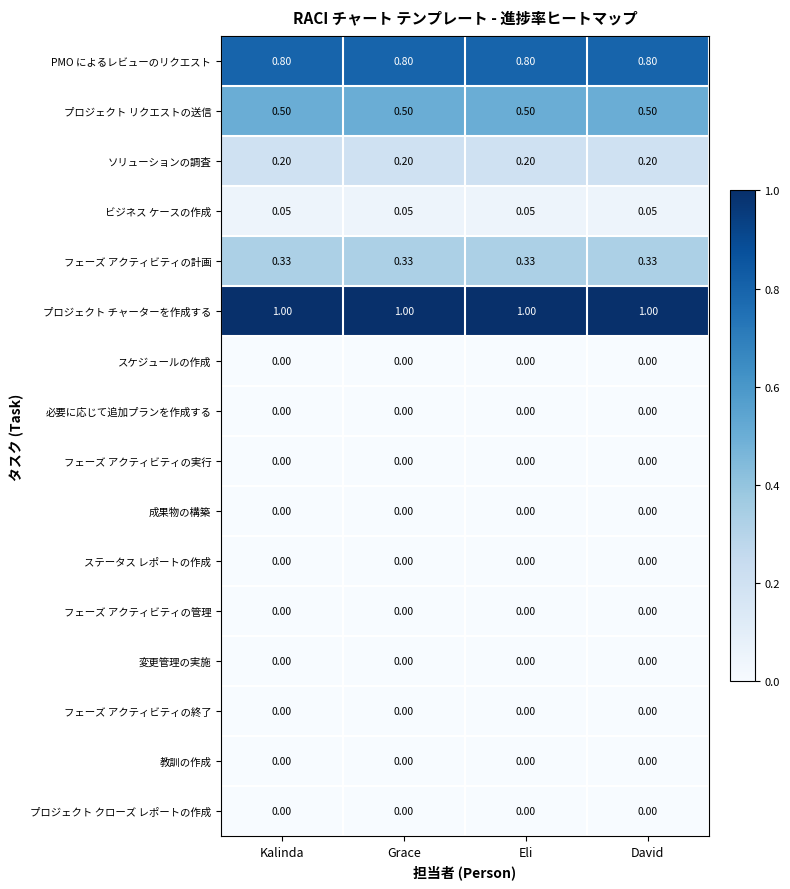

Is the value of 成果物の構築 at Eli greater than the value of ソリューションの調査 at Kalinda?

No